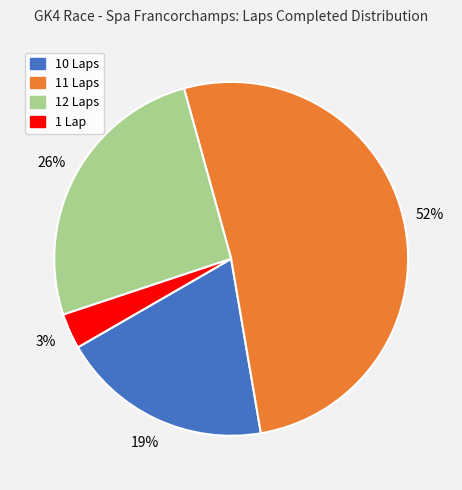

Between 1 Lap and 10 Laps, which is larger?

10 Laps